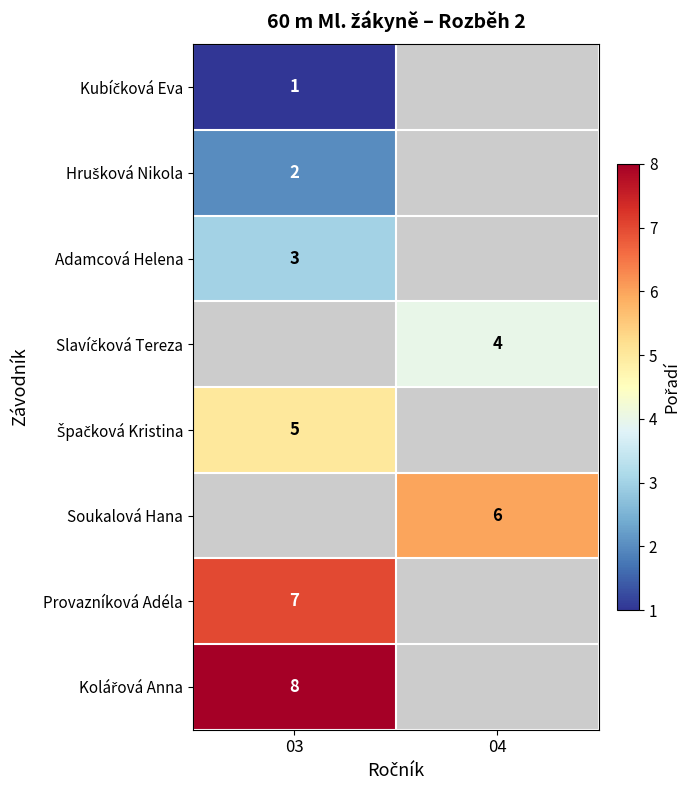

The Provazníková Adéla series shows 7 at 03. True or false?

True